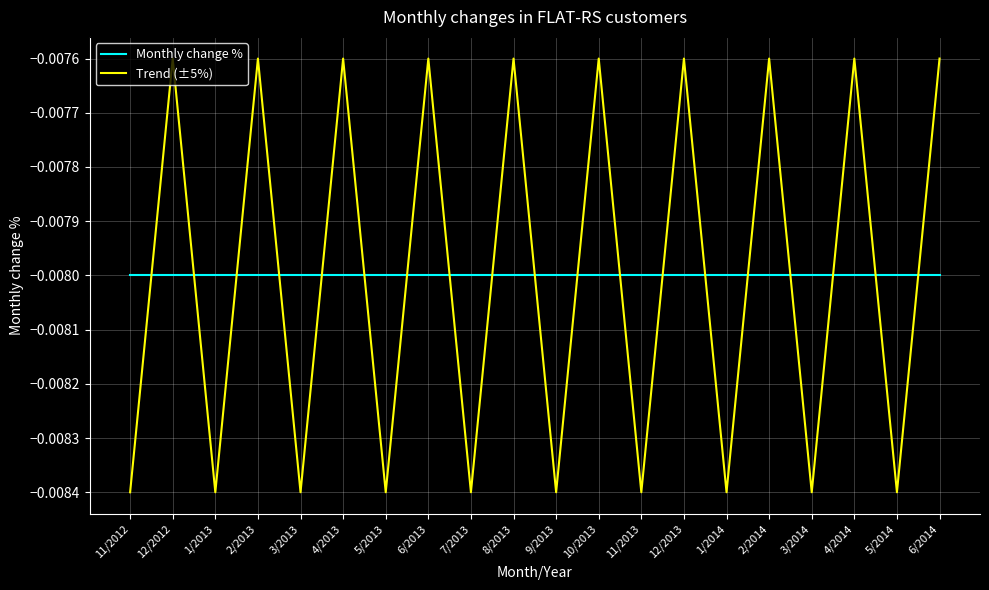

Between which two adjacent categories do Trend (±5%) and Monthly change % first intersect?

11/2012 and 12/2012